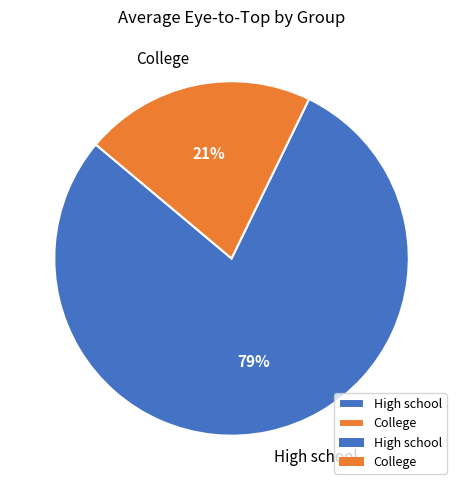

Combined, do High school and College account for over 50%?

Yes